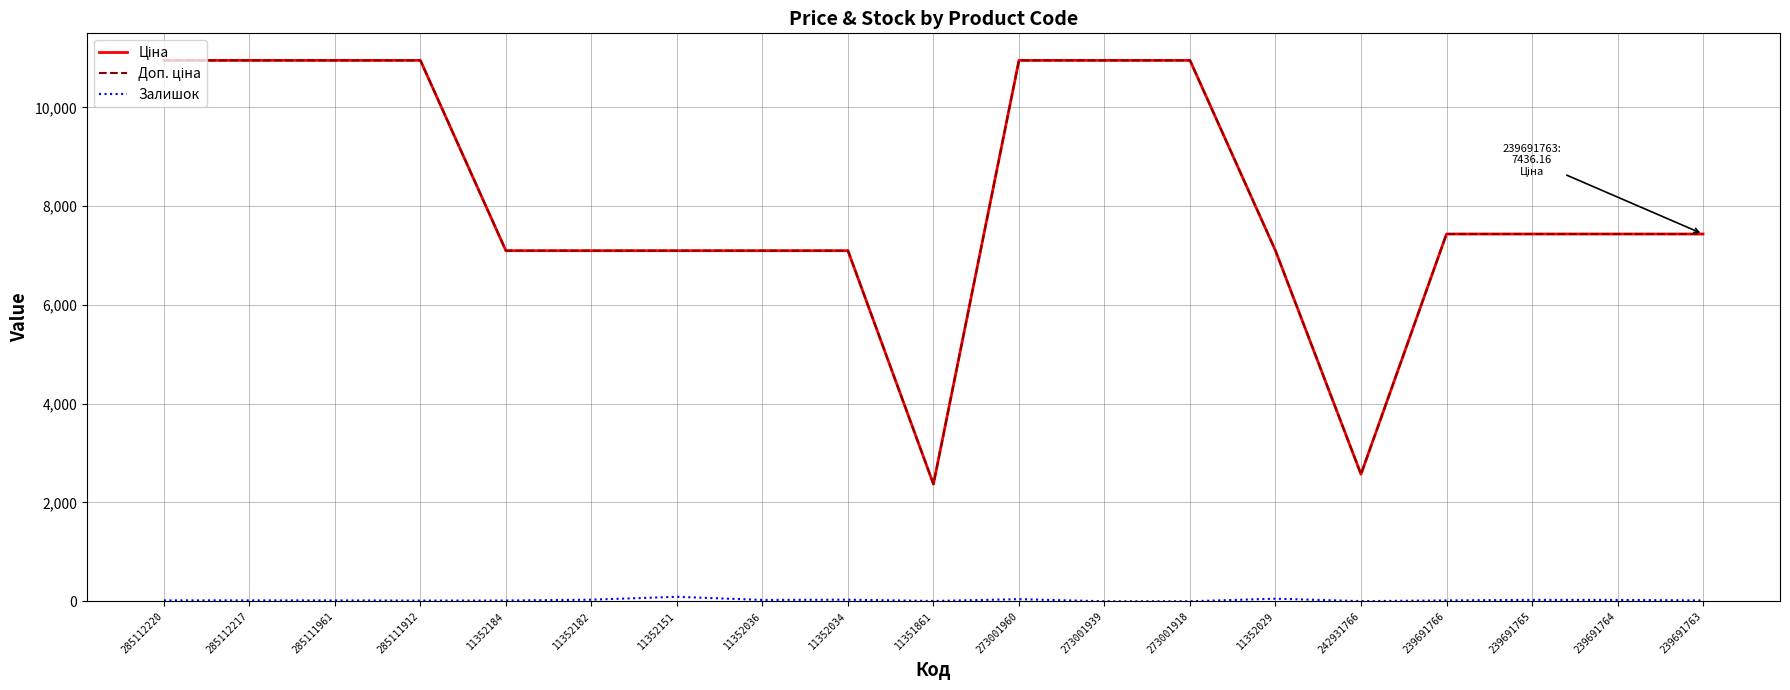

What is the maximum value shown in the chart?

10952.0